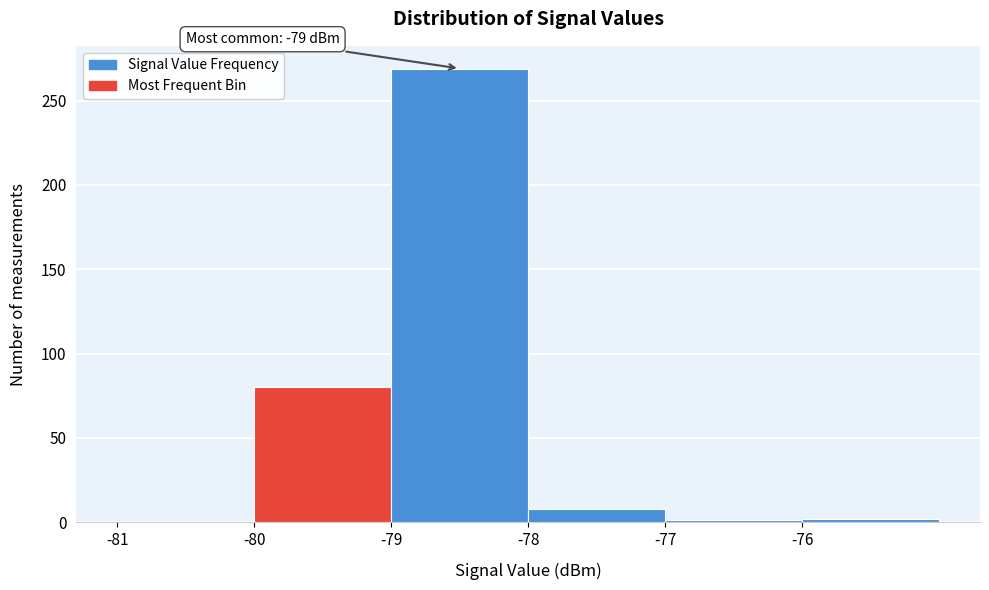

Over which range of the x-axis is the bar tallest?

-79 to -78